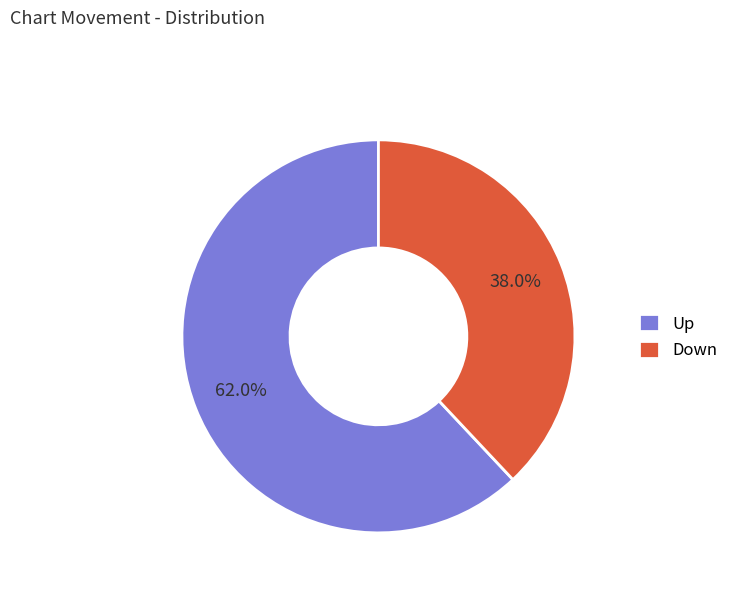

To the nearest percent, what is the difference between the largest and smallest slice percentages?

24%